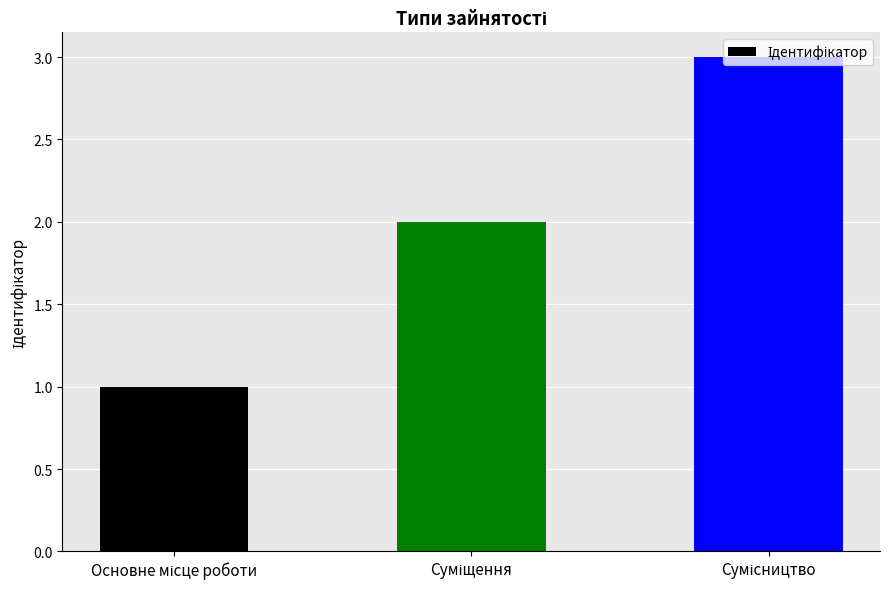

What is the minimum value shown in the chart?

1